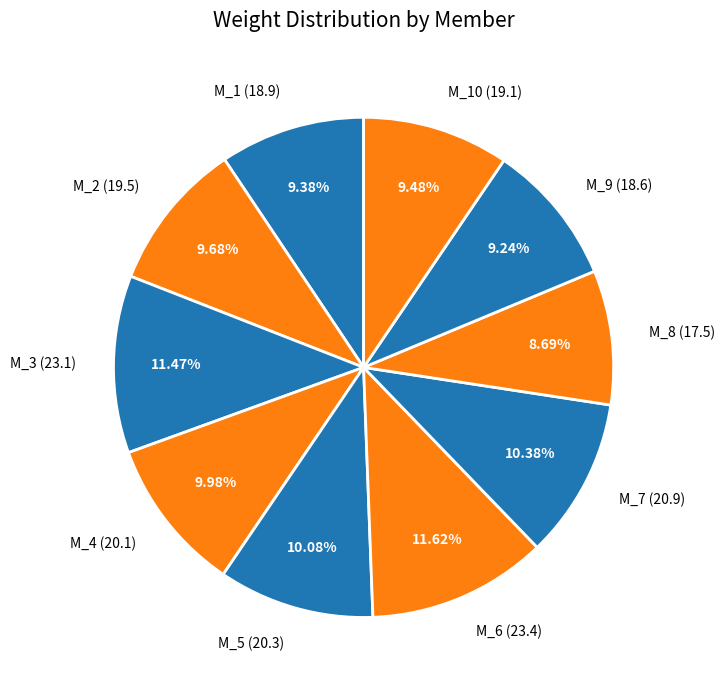

Combined, do M_8 (17.5) and M_7 (20.9) account for over 50%?

No